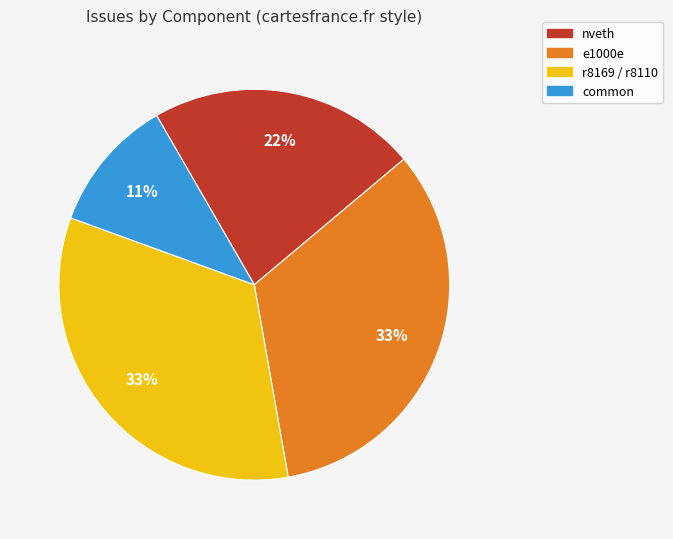

To the nearest percent, what portion does e1000e represent?

33%